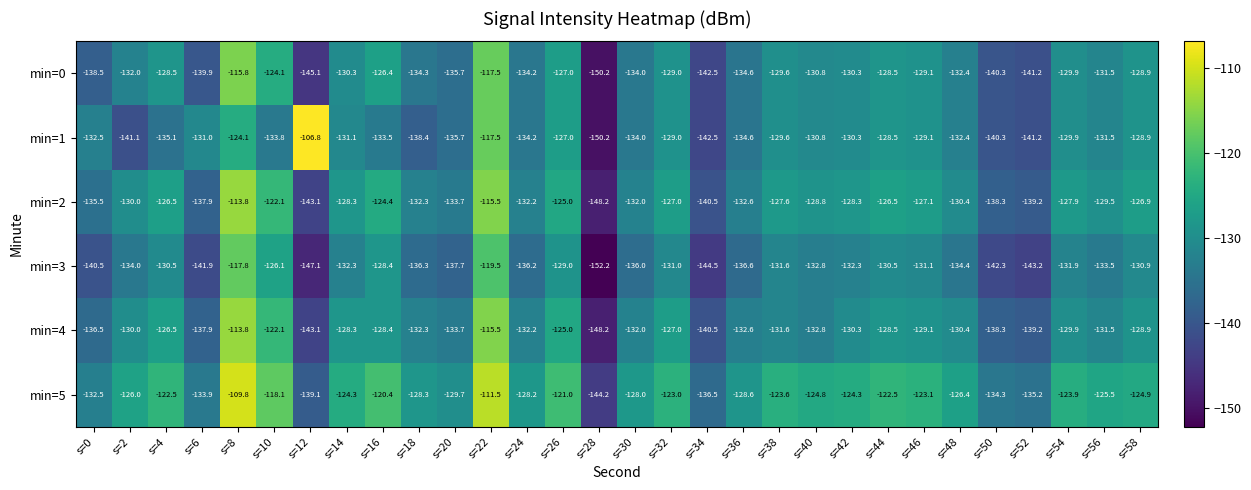

What is the sum of the min=3 values at s=20 and s=8?

-255.5